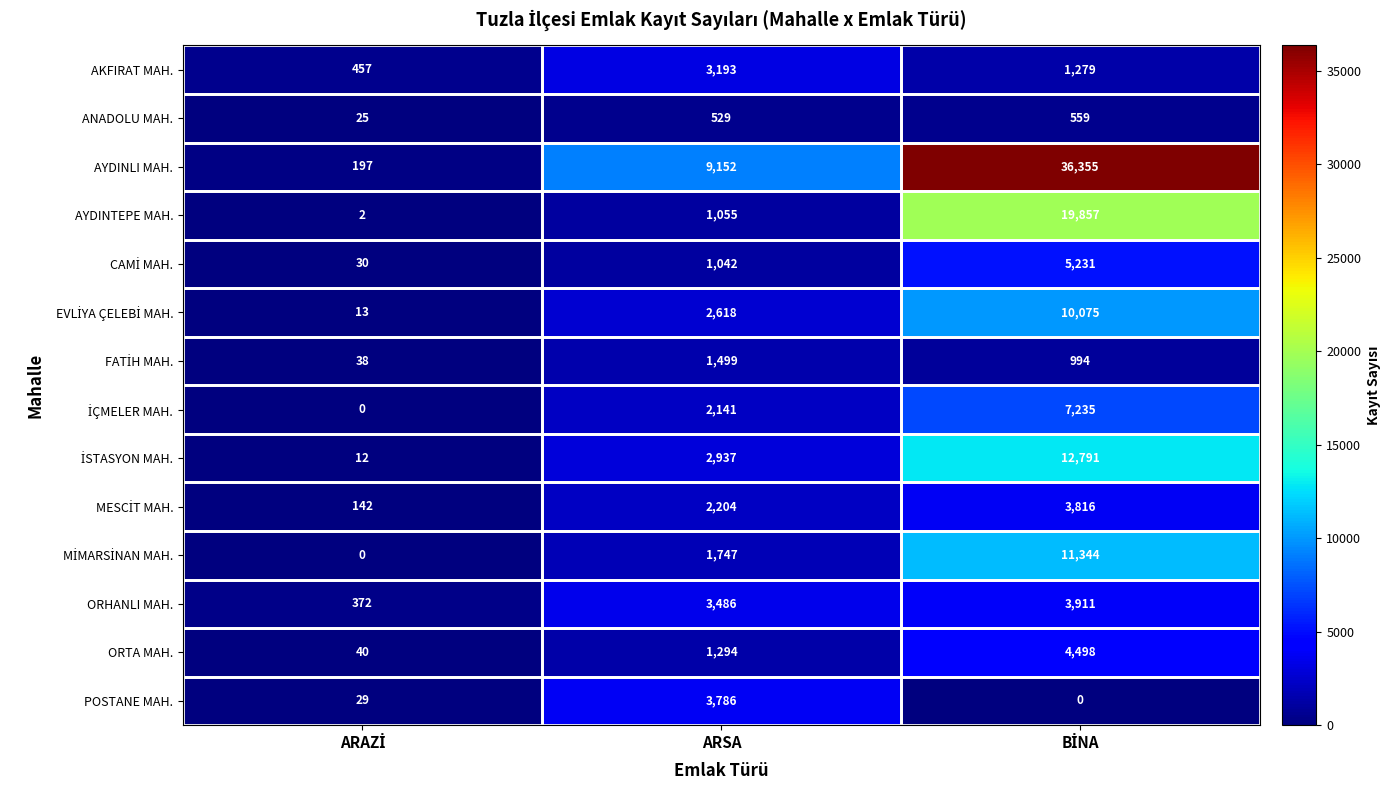

What is the average value of the ORHANLI MAH. series?

2590